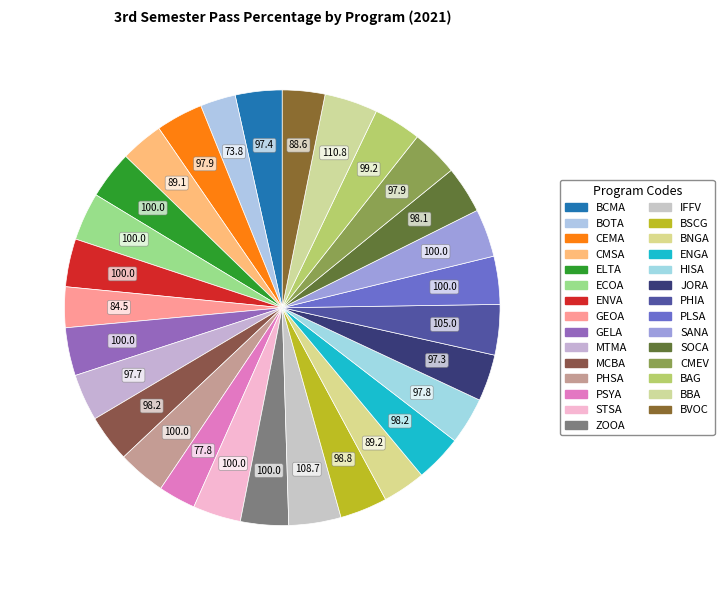

True or false: ELTA accounts for 18% of the total.

False